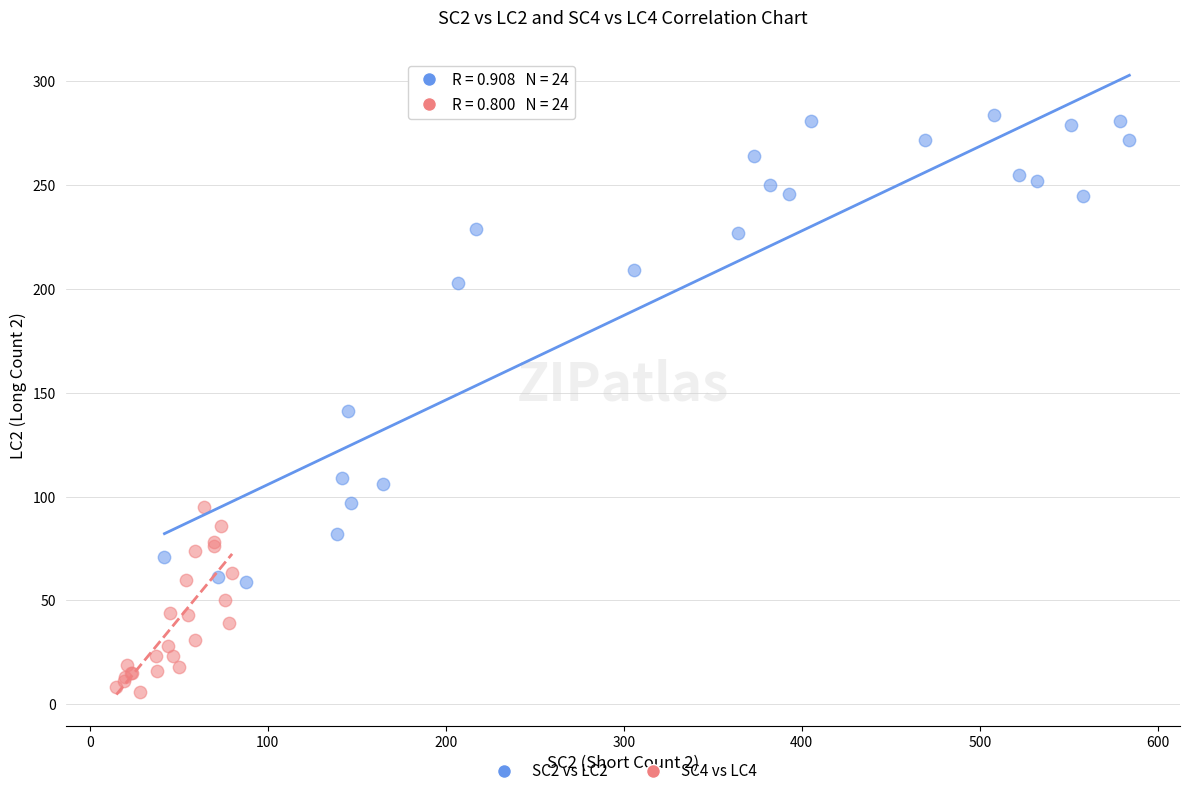

Which series has the largest Y range (max minus min)?

SC2 vs LC2